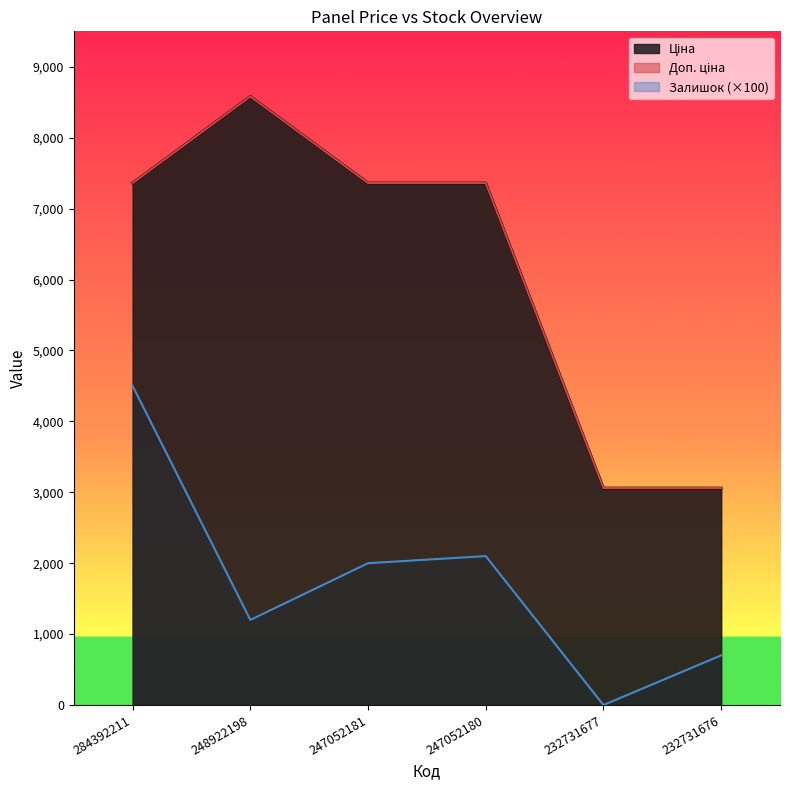

List the labels in order of Залишок value, largest first.

284392211, 247052180, 247052181, 248922198, 232731676, 232731677